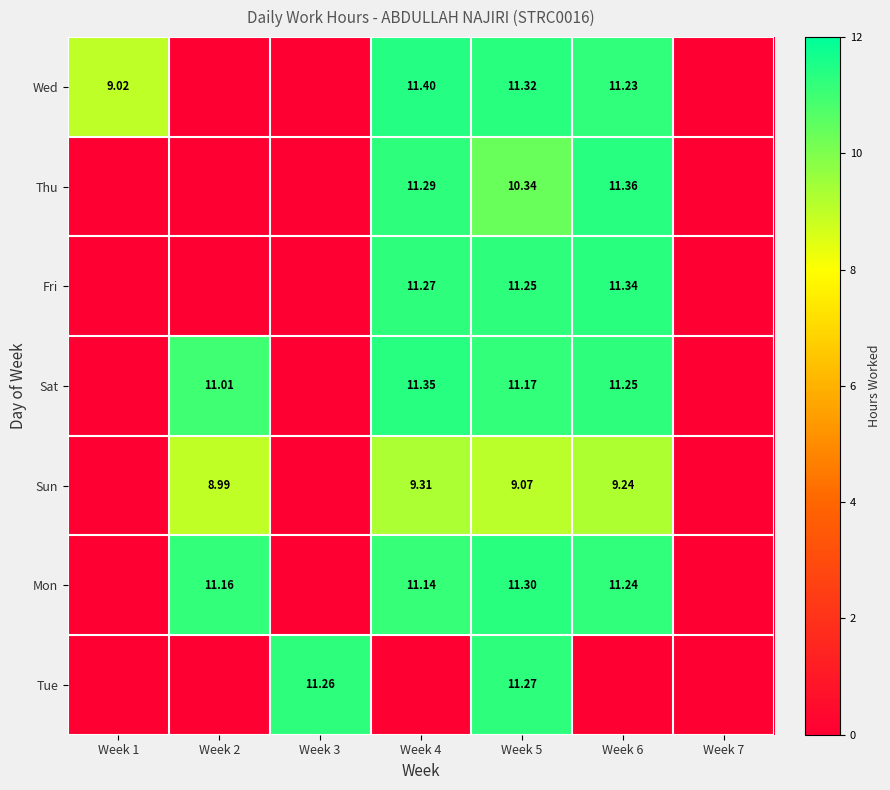

At how many categories does at least one series exceed 2?

6